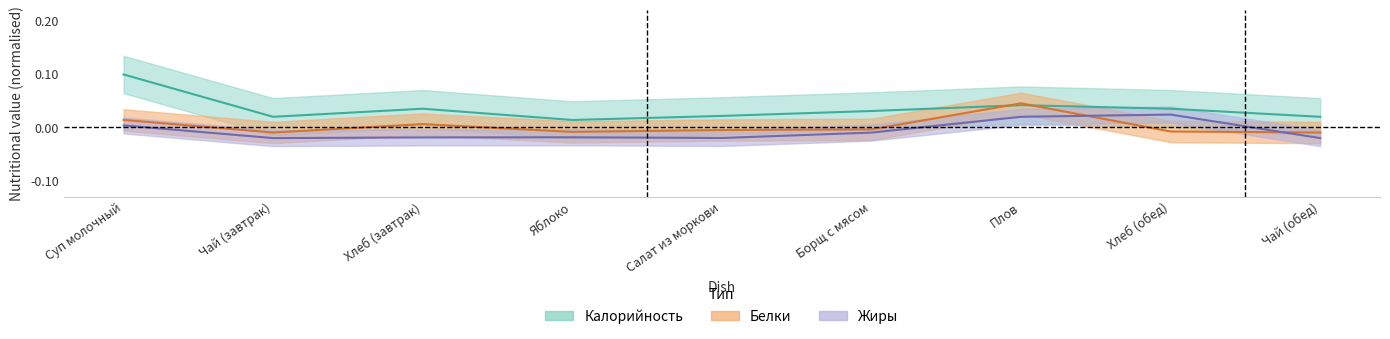

At how many categories does at least one series exceed 0?

9